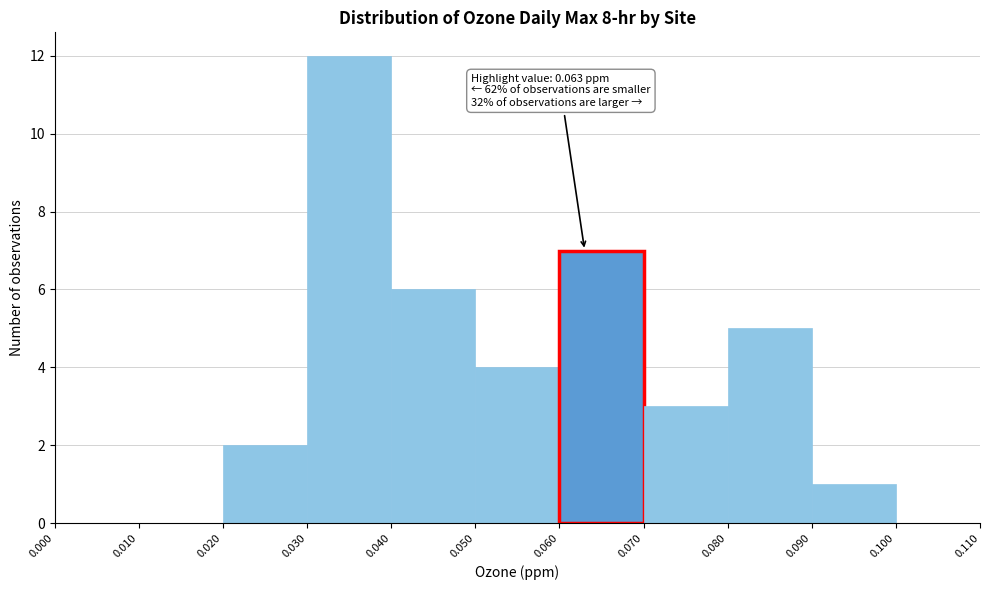

Over which range of the x-axis is the bar tallest?

0.030 to 0.040